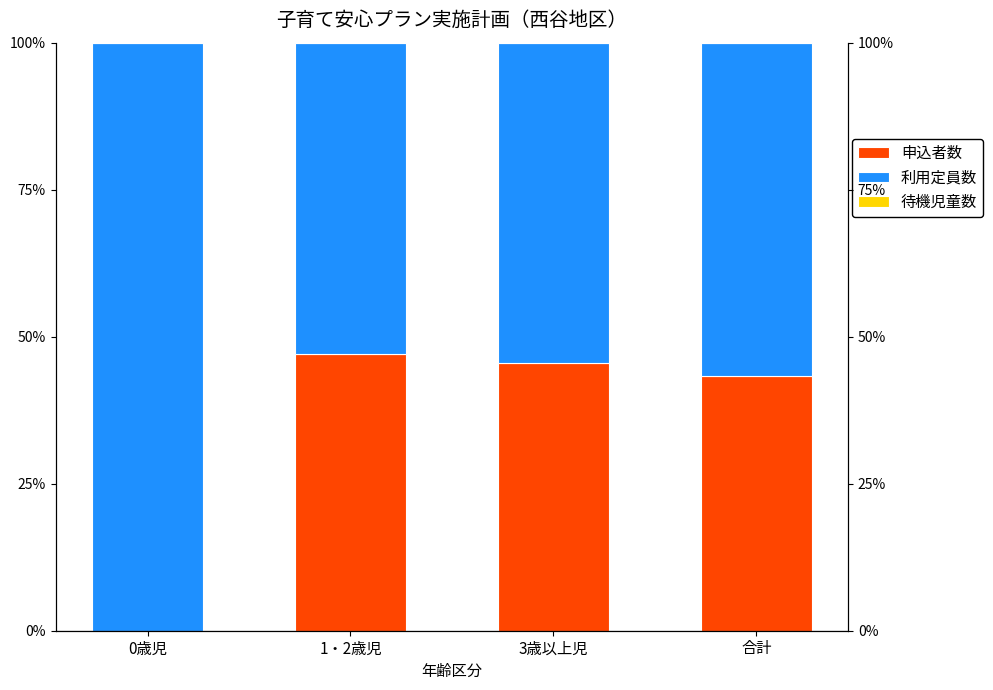

Between 0歳児 and 合計, which is larger?

合計